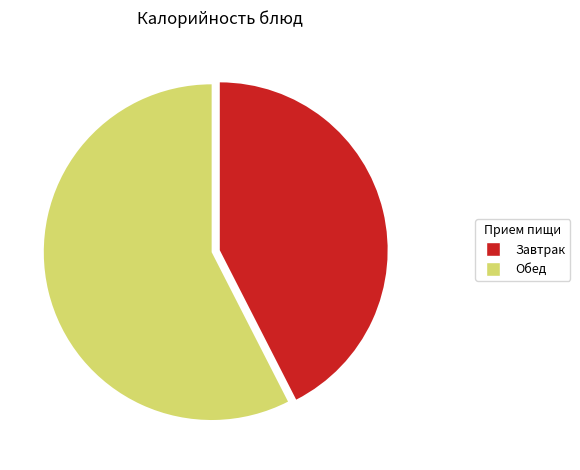

Is the sum of Завтрак and Обед greater than half?

Yes